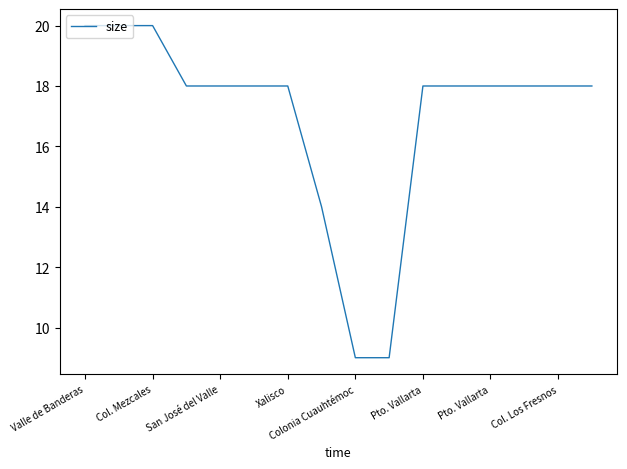

What is the greatest value displayed?

20